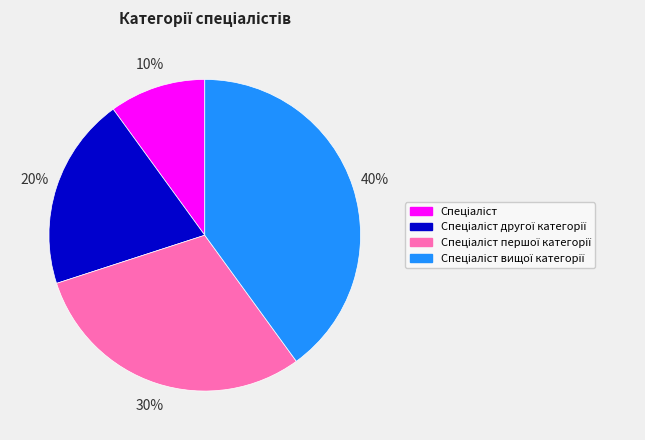

To the nearest percent, what is the average slice percentage?

25%